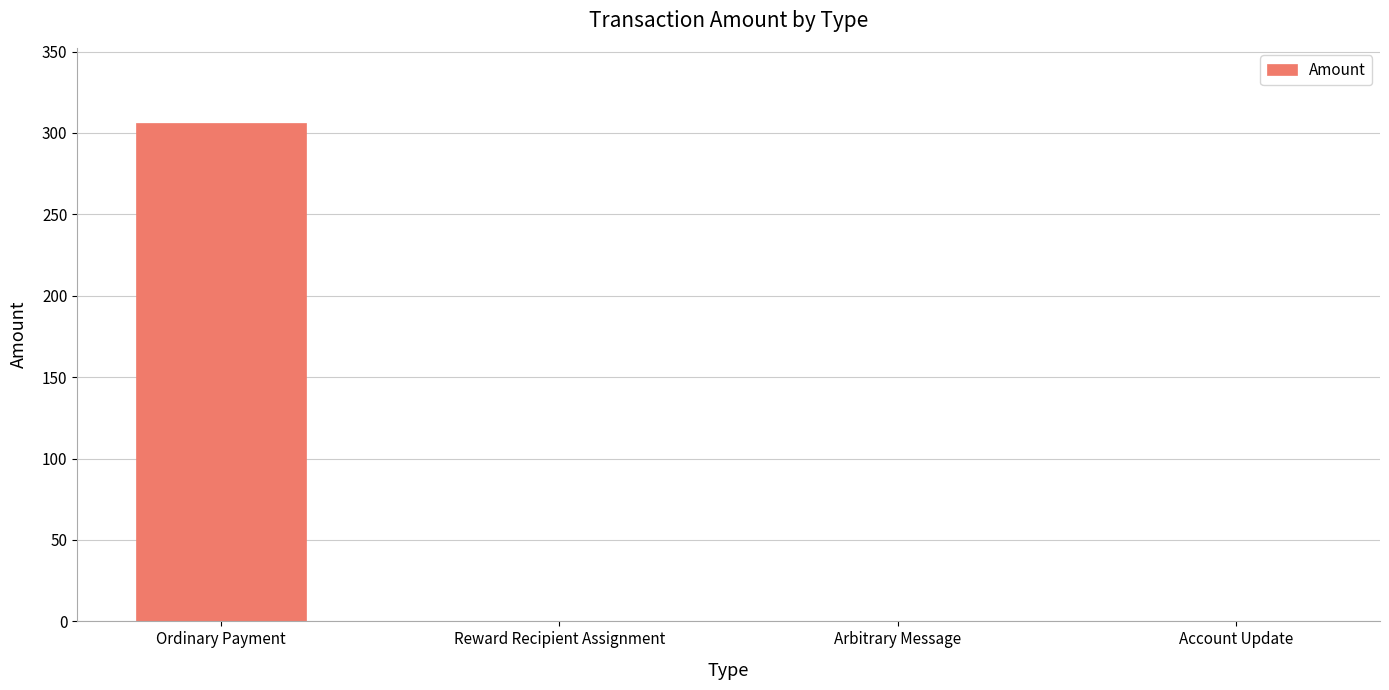

Which has a higher value, Ordinary Payment or Account Update?

Ordinary Payment